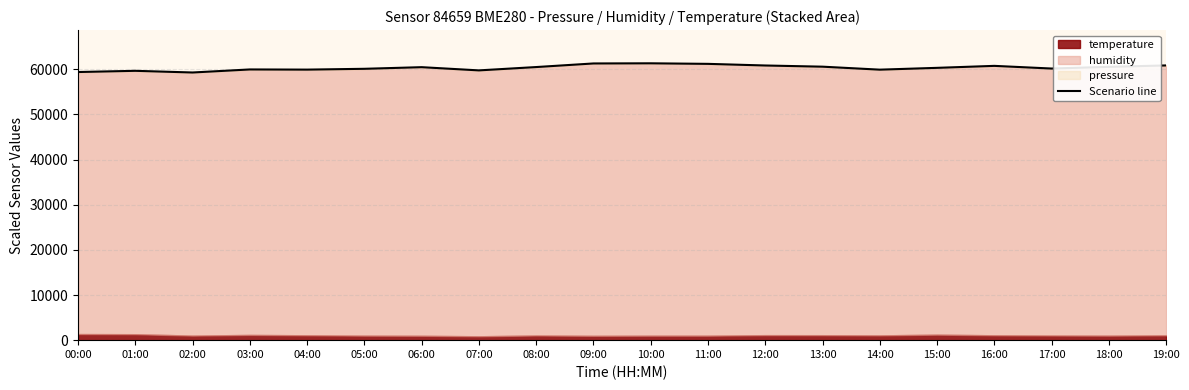

What position from the right is 01:00?

19